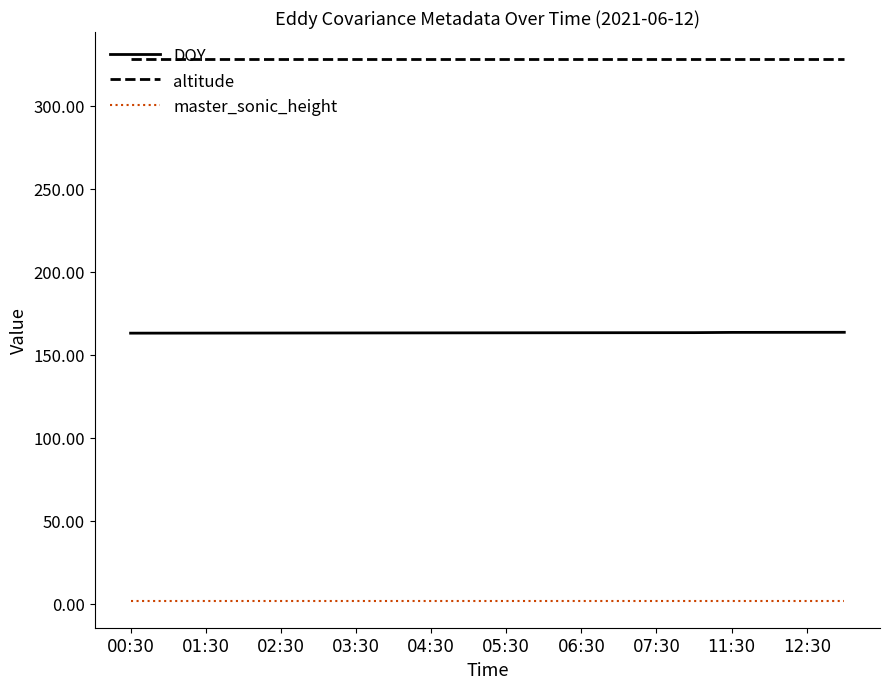

Rank the series by their average value, from highest to lowest.

altitude, DOY, master_sonic_height